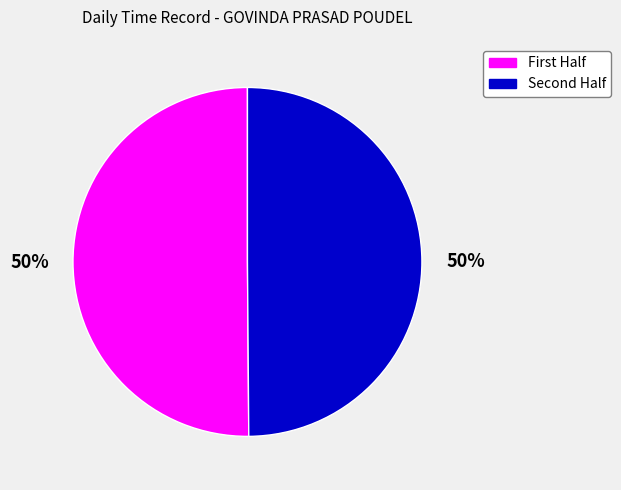

To the nearest percent, what is the average slice percentage?

50%